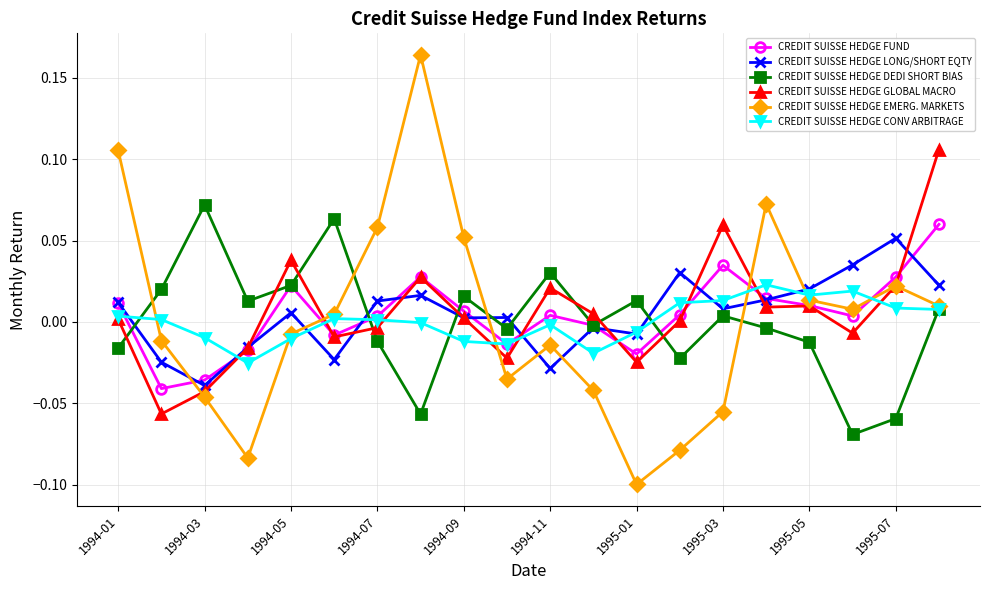

Which series has the largest range (max minus min)?

CREDIT SUISSE HEDGE EMERG. MARKETS